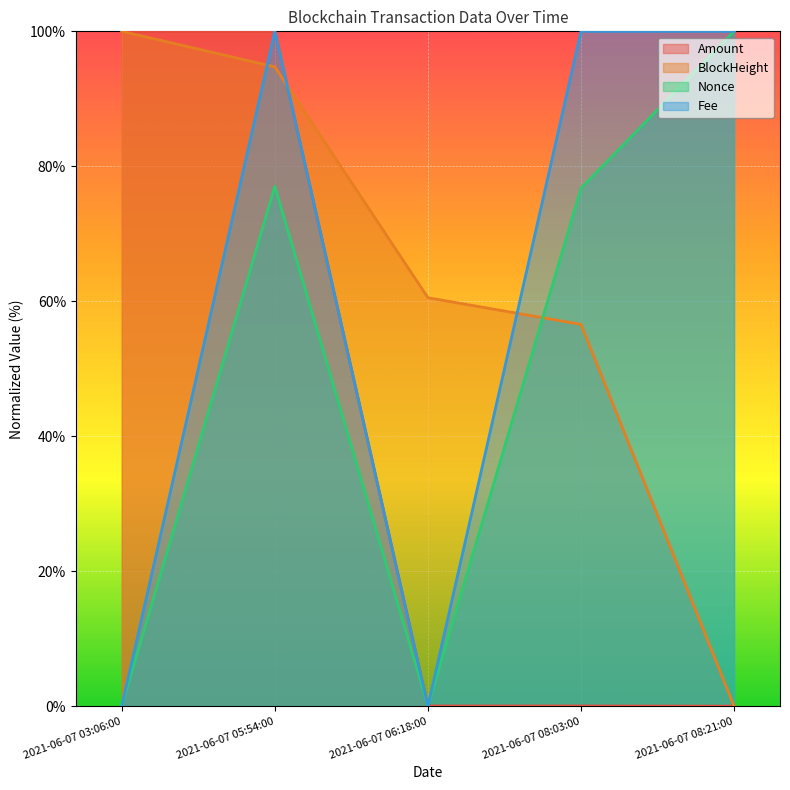

Between 2021-06-07 08:03:00 and 2021-06-07 08:21:00, which series saw the biggest shift?

BlockHeight (line)